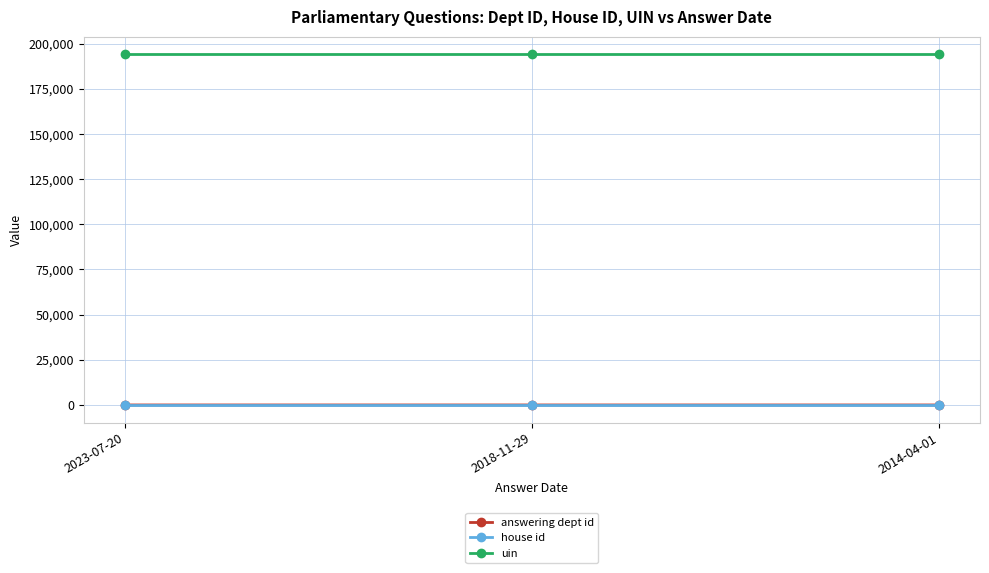

What is the average value of the house id series?

1